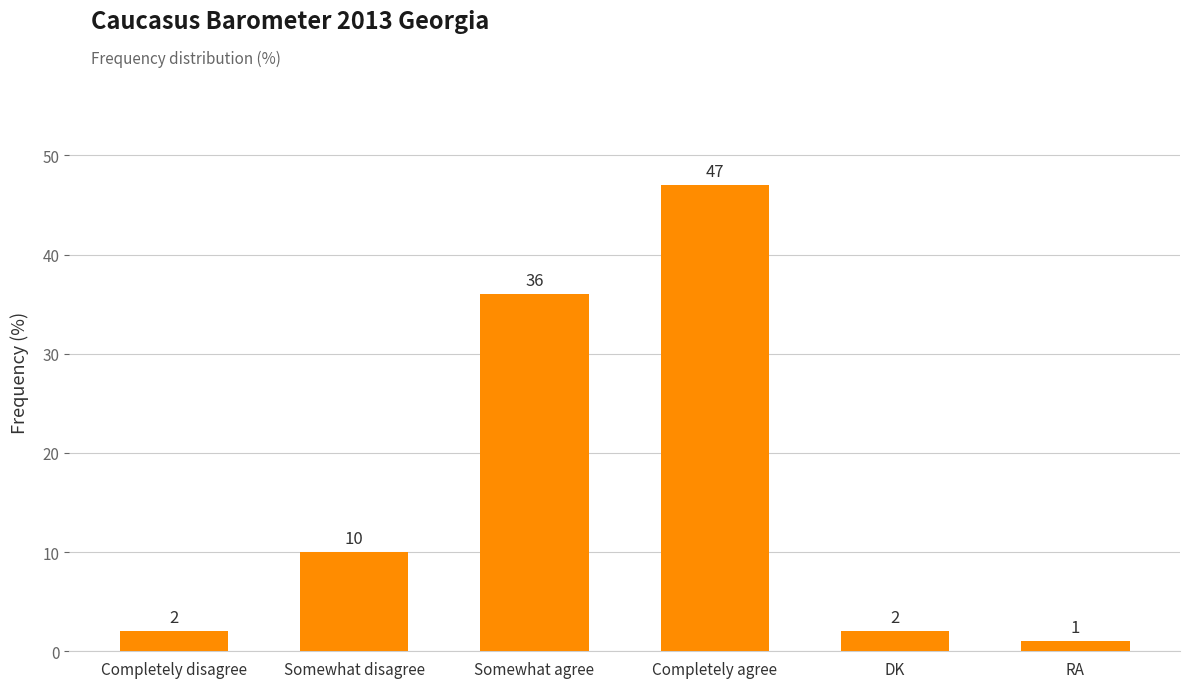

What is the maximum value shown in the chart?

47